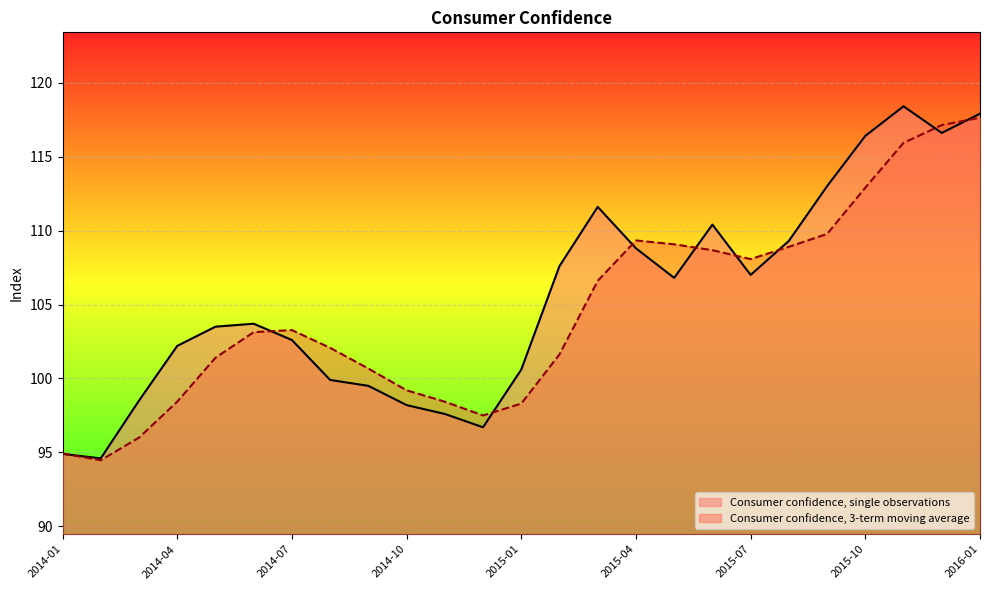

How many categories are shown in the chart?

25